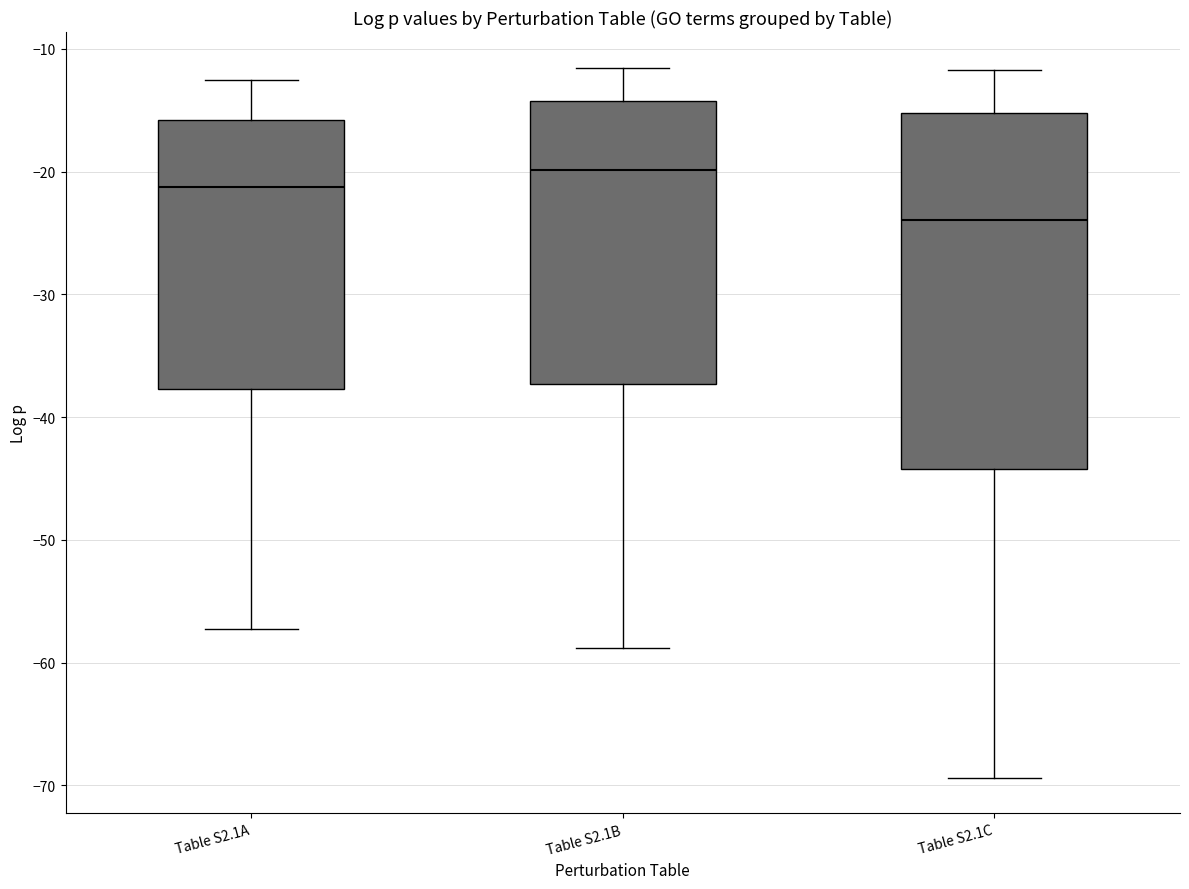

Reading left to right, read every box against the y-axis: the position of its median line, the range the box covers, and the ends of its whiskers. The values are not printed on the chart, so give them approximately, as read against the axis.

Table S2.1A: median -21, box -38 to -16, whiskers -57 to -13
Table S2.1B: median -20, box -37 to -14, whiskers -59 to -12
Table S2.1C: median -24, box -44 to -15, whiskers -69 to -12